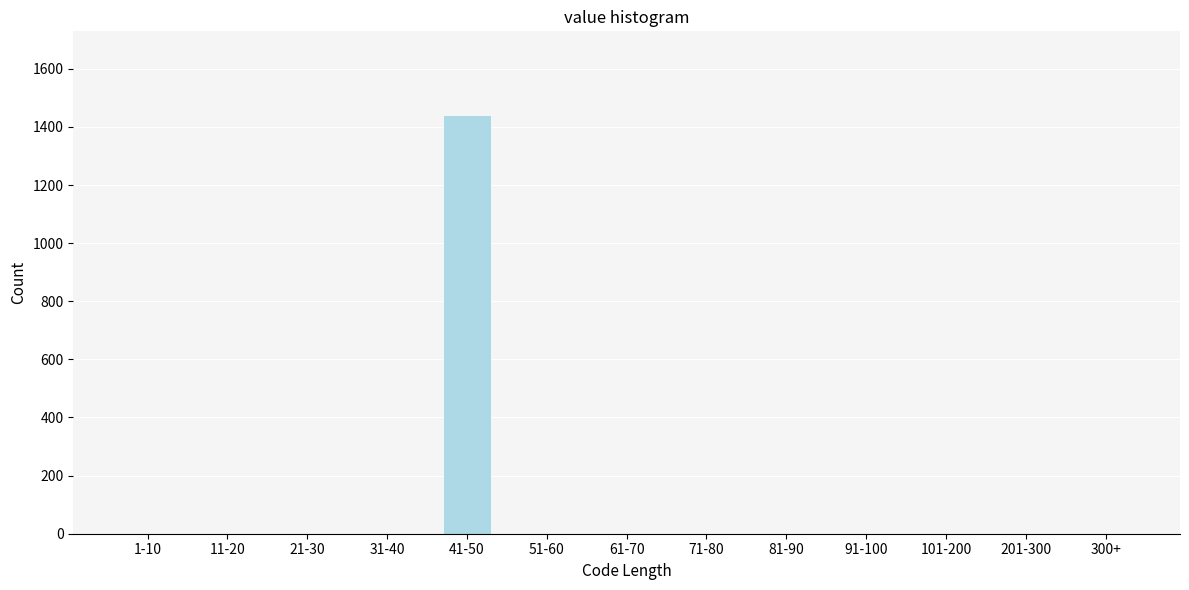

Reading left to right, extract all data points from this chart.

1-10=0	11-20=0	21-30=0	31-40=0	41-50=1440	51-60=0	61-70=0	71-80=0	81-90=0	91-100=0	101-200=0	201-300=0	300+=0